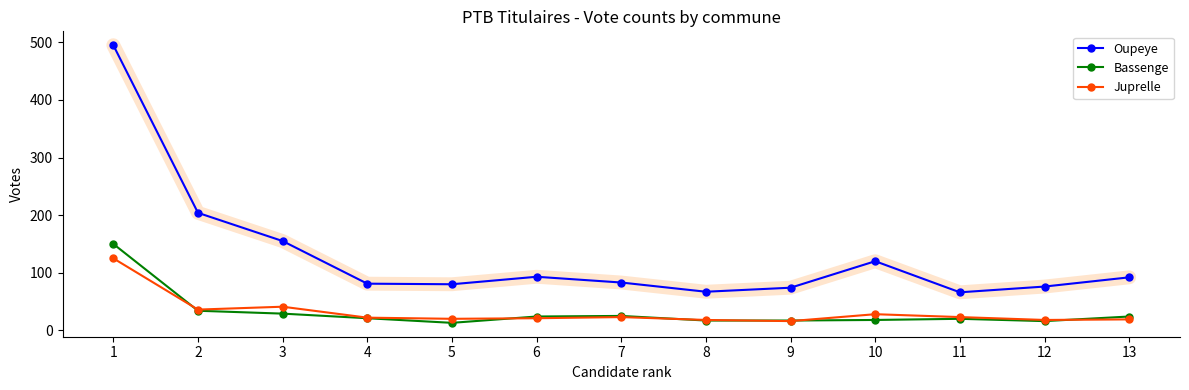

What is the greatest value displayed?

495